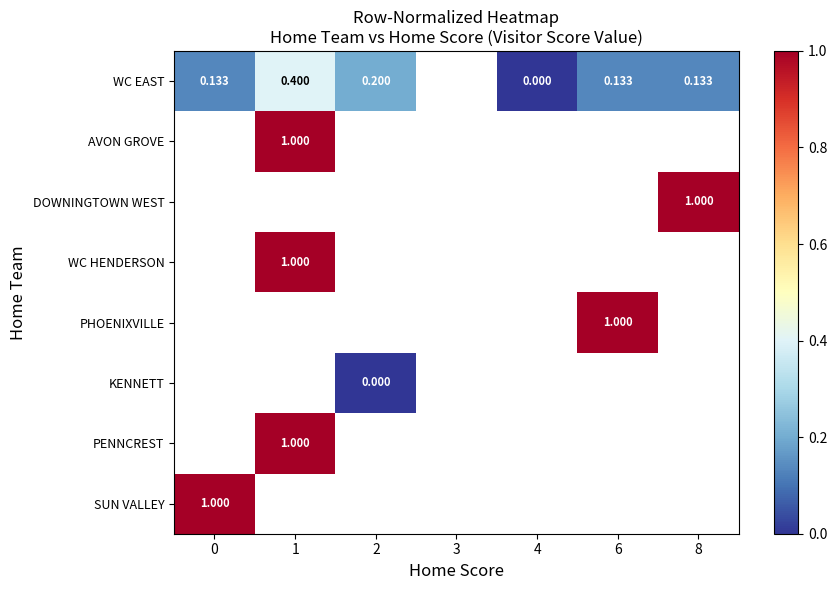

Between 8 and 6, which is larger?

8